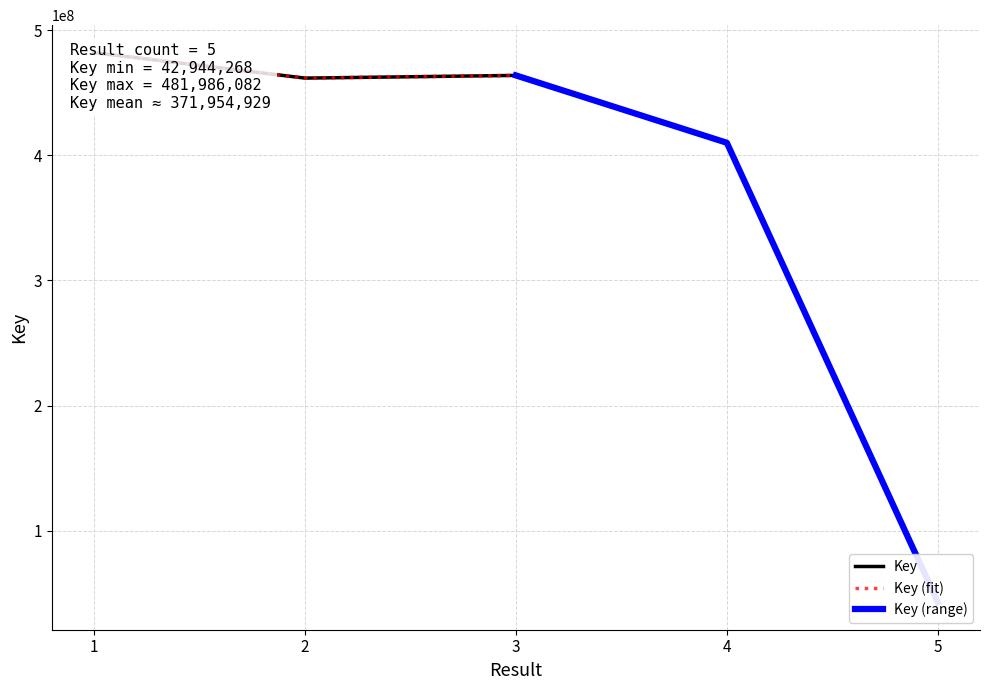

How many values are below 461649558?

2